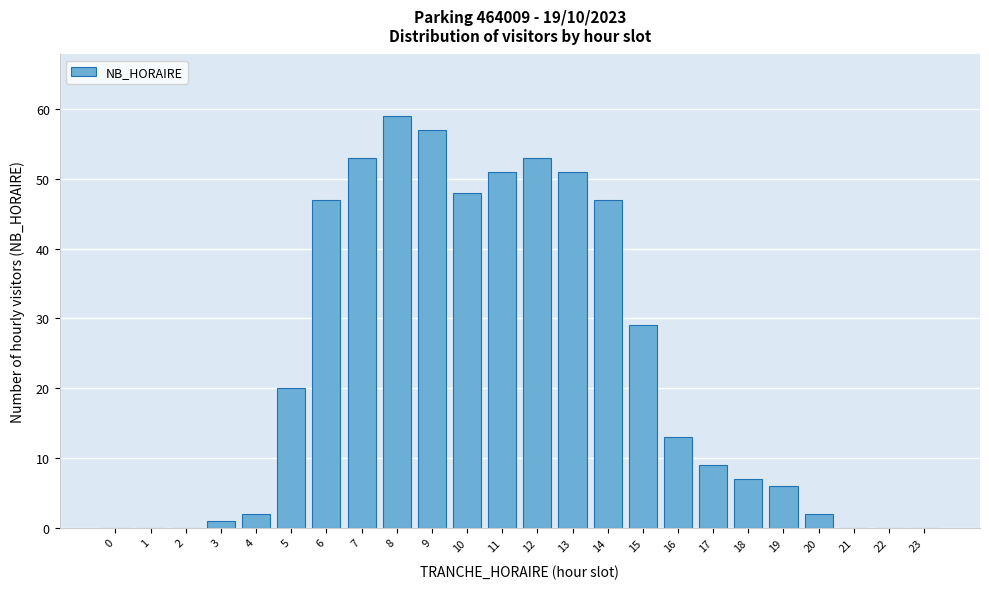

Reading left to right, list all the values displayed in this chart.

0=0	1=0	2=0	3=1	4=2	5=20	6=47	7=53	8=59	9=57	10=48	11=51	12=53	13=51	14=47	15=29	16=13	17=9	18=7	19=6	20=2	21=0	22=0	23=0